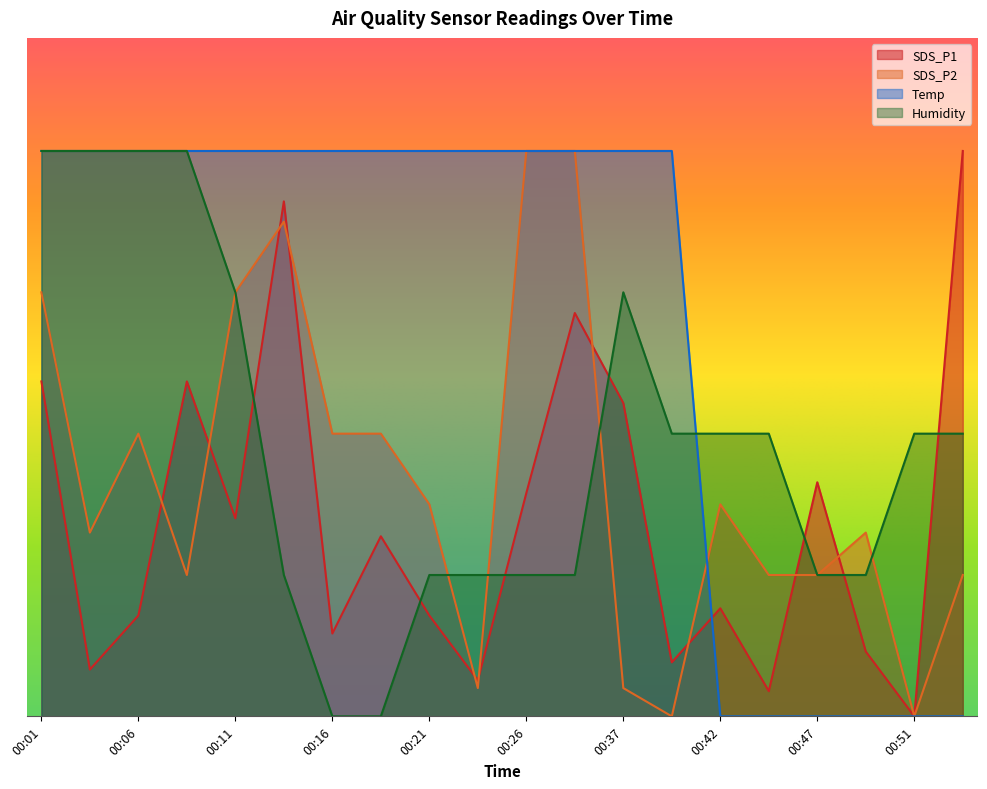

At which category does SDS_P2 reach its first local valley?

00:04